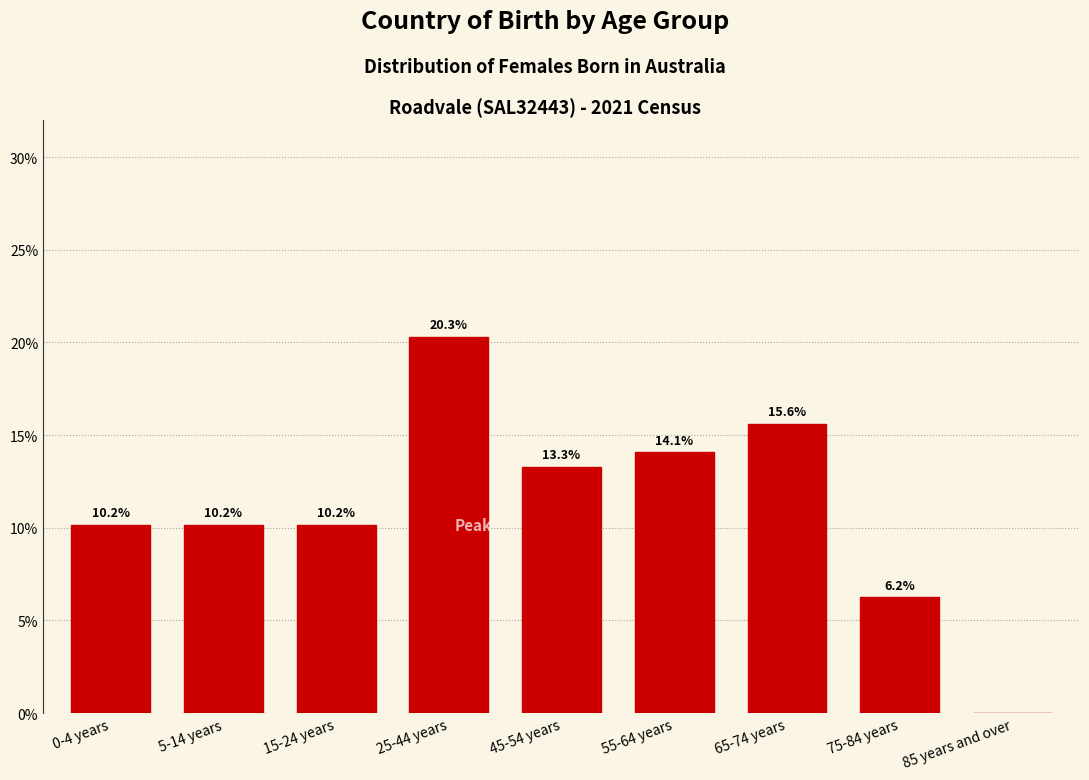

Which category has the highest value across all series?

25-44 years